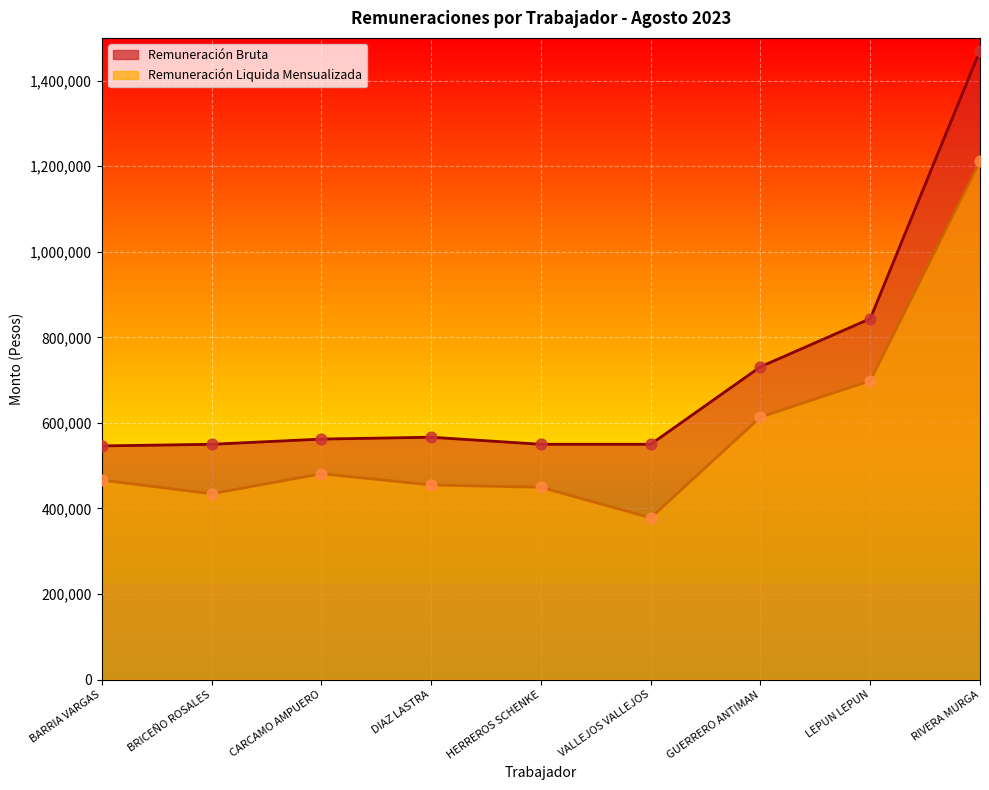

At which category is the sum across all series the highest?

RIVERA MURGA